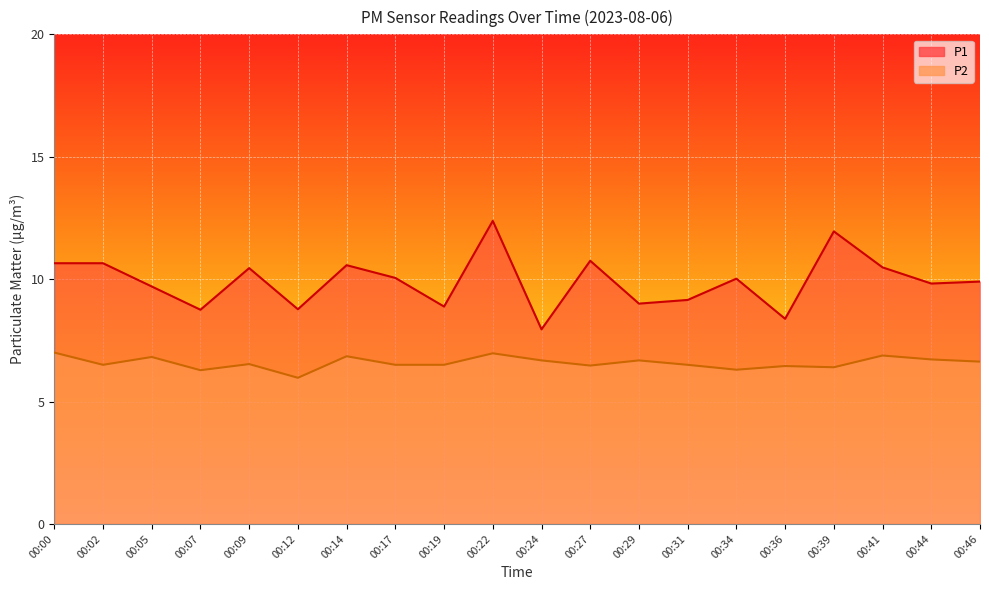

What is the difference between the P2 values at 00:36 and 00:09?

0.1